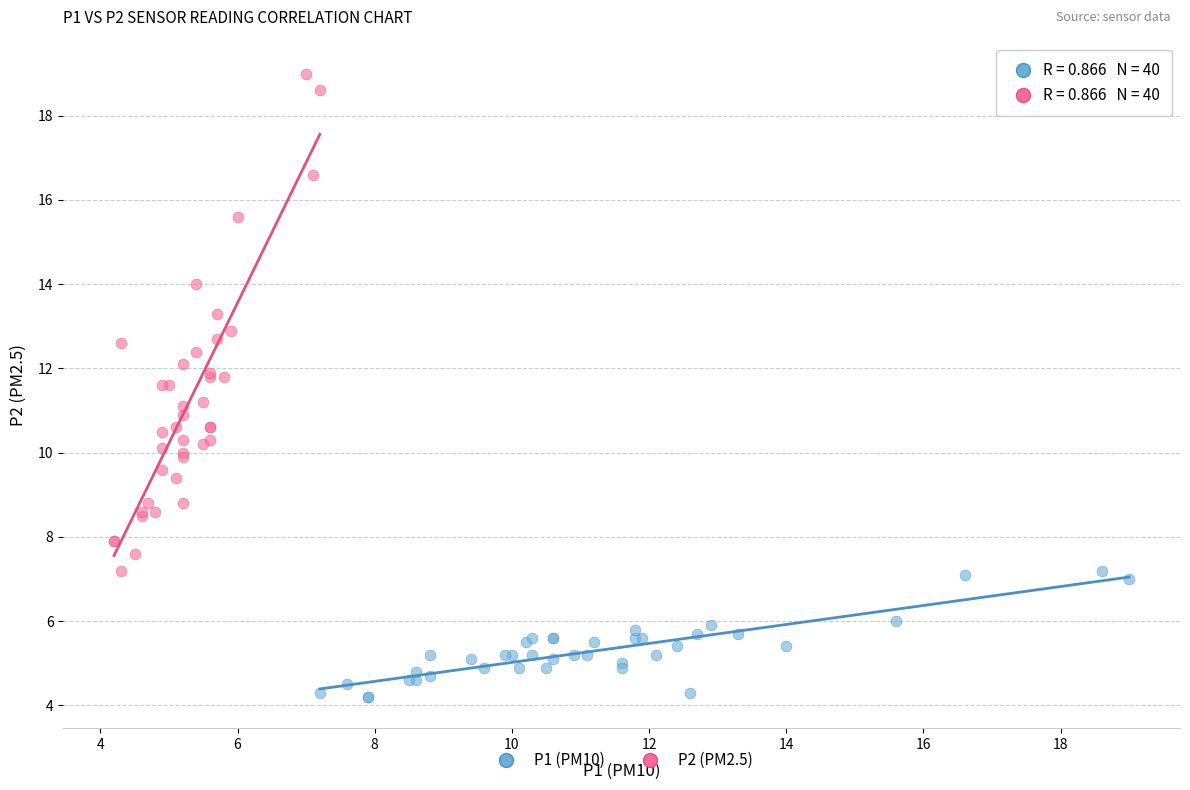

Which series reaches the minimum Y coordinate?

P1 (PM10)